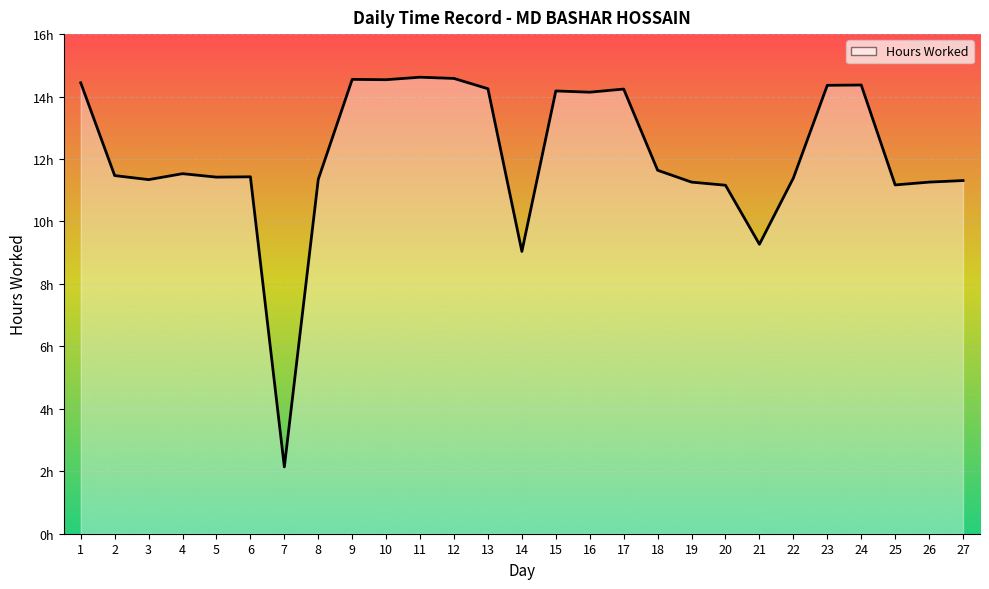

What is the change in value from 21 to 25?

+1.9